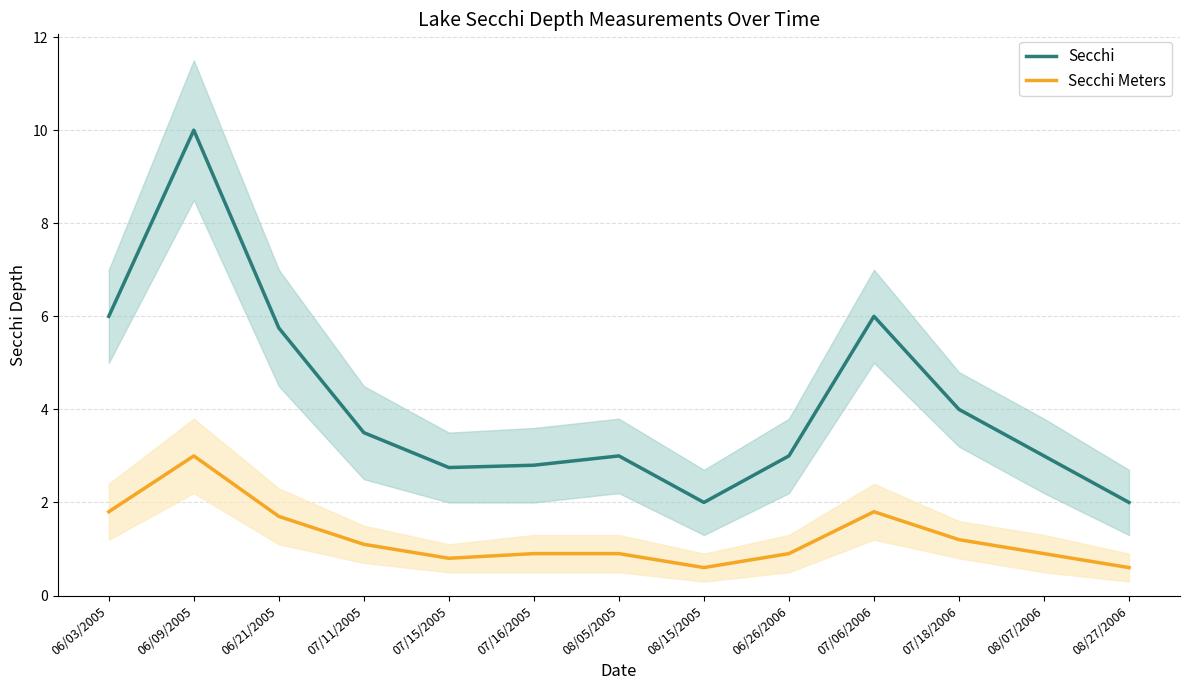

Which label corresponds to the smallest value in the chart?

08/15/2005